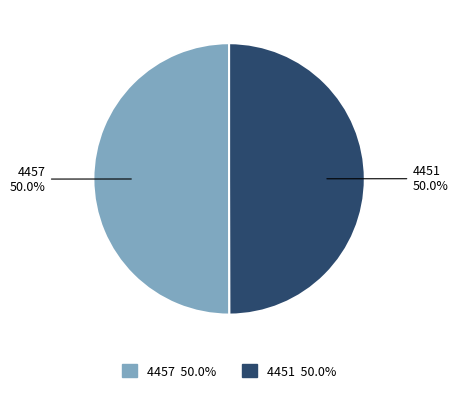

How much of the chart is everything except 4457?

50.0%